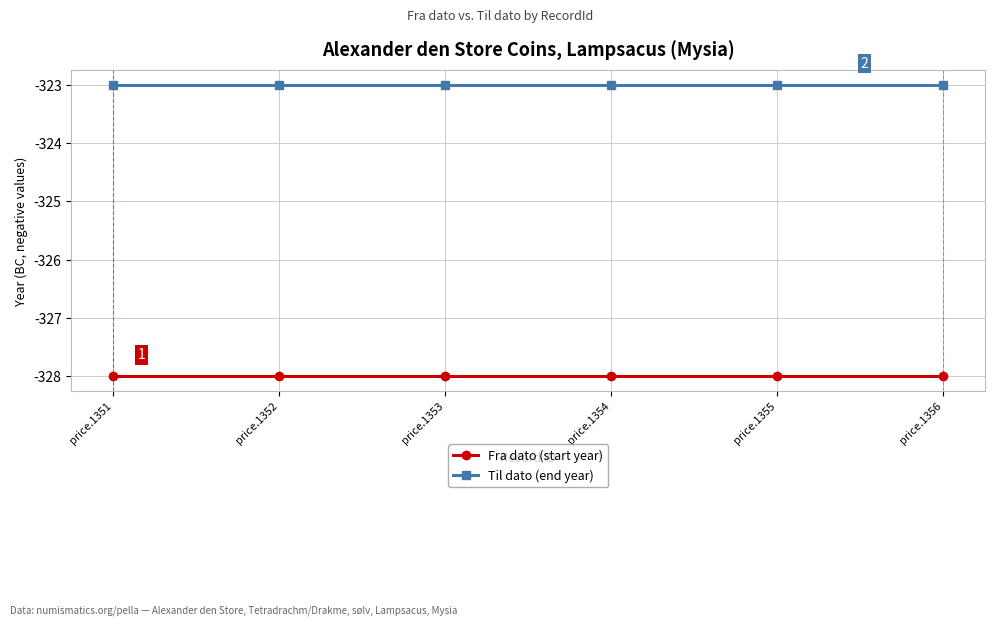

The Til dato (end year) series shows -323 at price.1355. True or false?

True